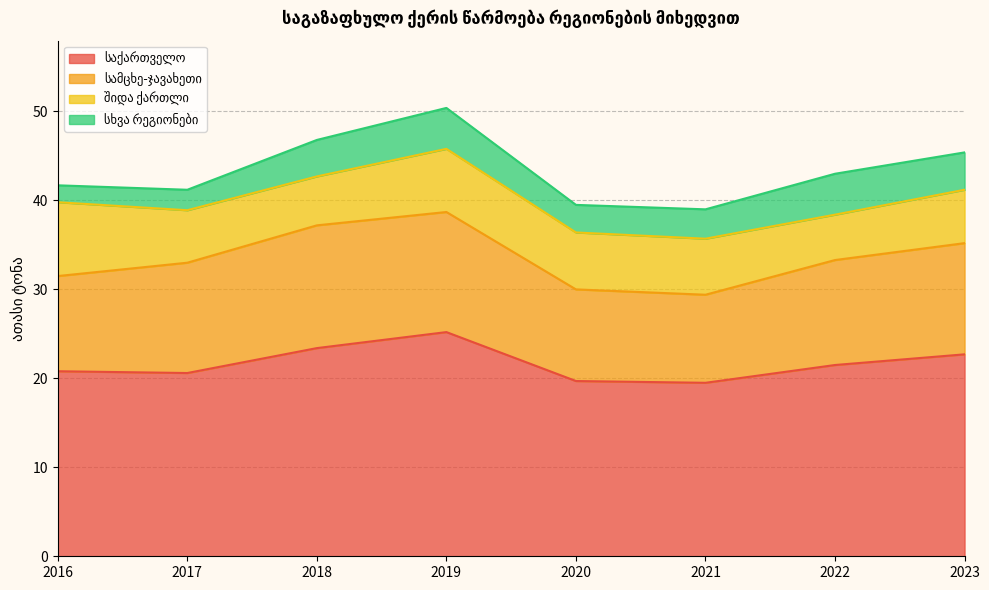

The value of შიდა ქართლი at 2019 is 10.3. True or false?

False